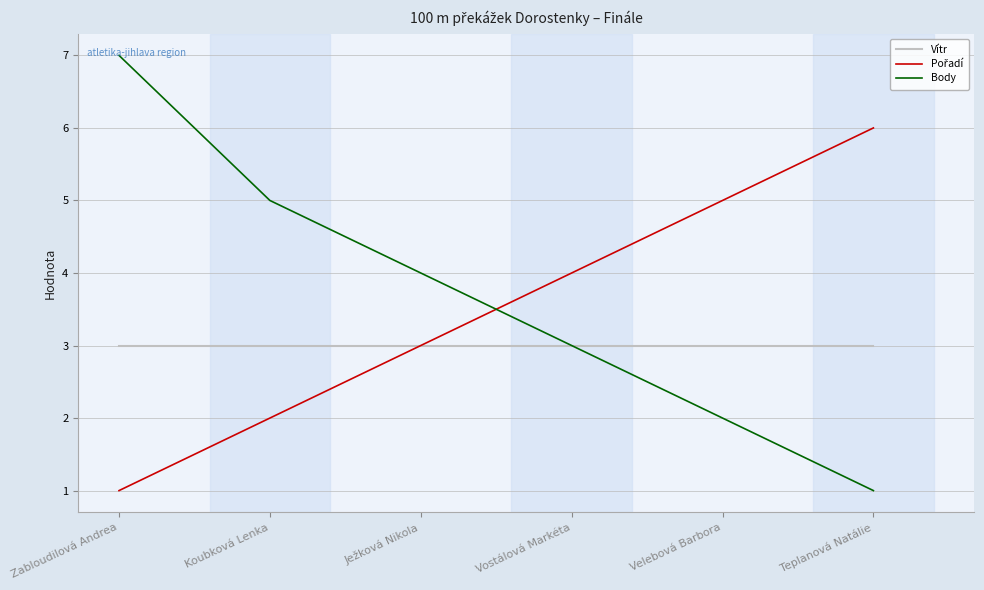

What position from the right is Vostálová Markéta?

3